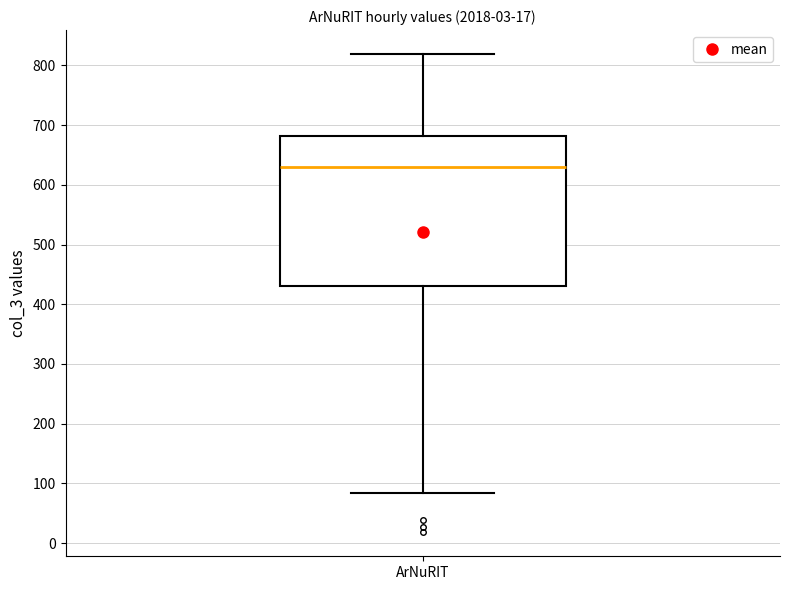

Transcribe this box plot: give where the median line is, the range the box spans, and where the two whiskers end, as read against the y-axis. The values are not printed on the chart, so give them approximately, as read against the axis.

median 630, box 430 to 680, whiskers 80 to 820